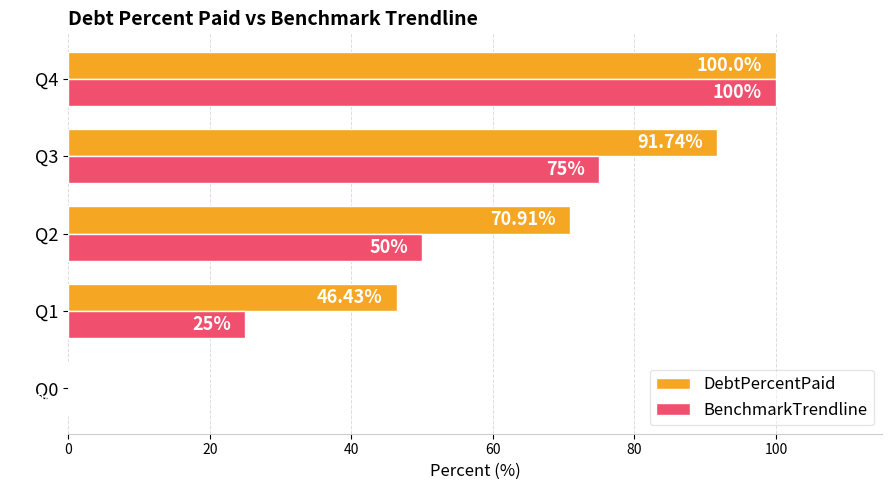

Which series has the largest total across all categories?

DebtPercentPaid